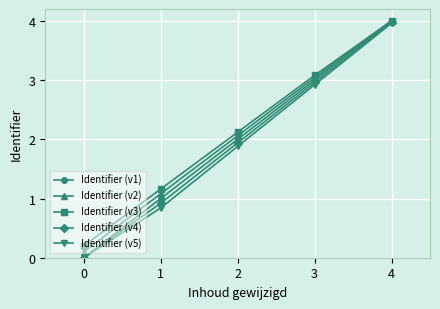

What is the sum of the Identifier (v1) values at 2 and 4?

6.0